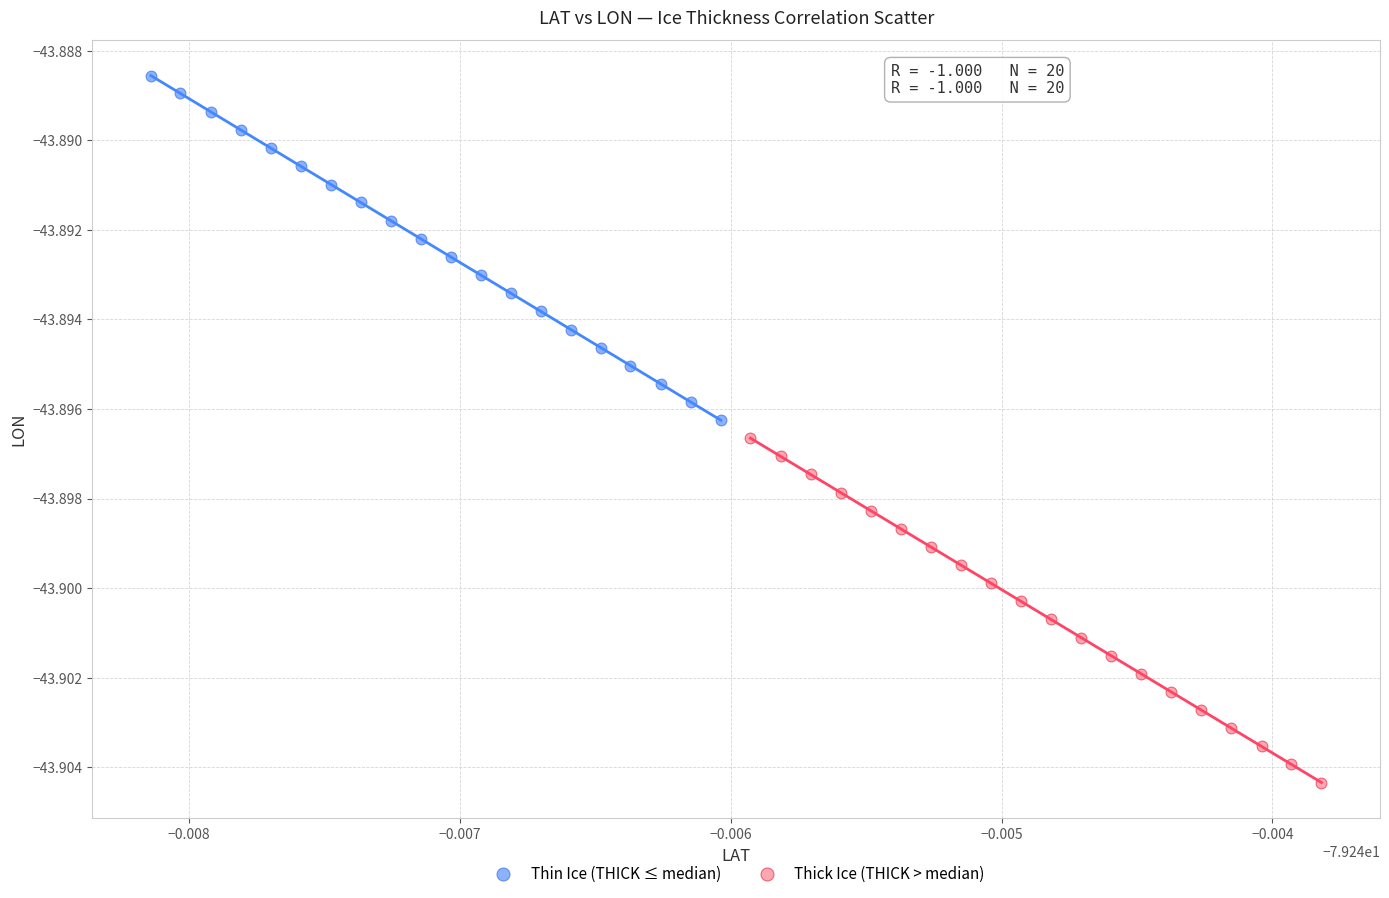

Which series contains the lowest Y value?

Thick Ice (THICK > median)